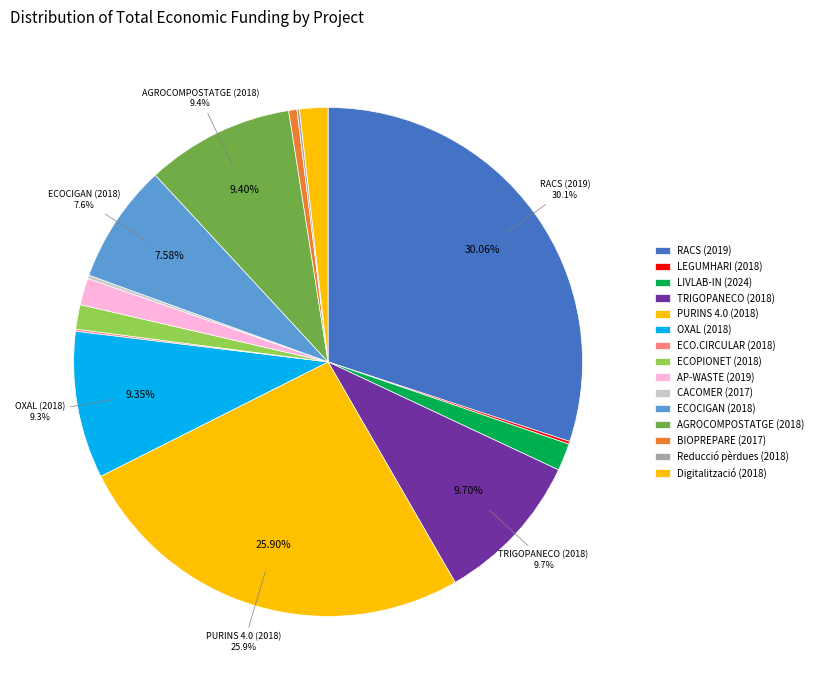

To the nearest percent, what is the average slice percentage?

7%